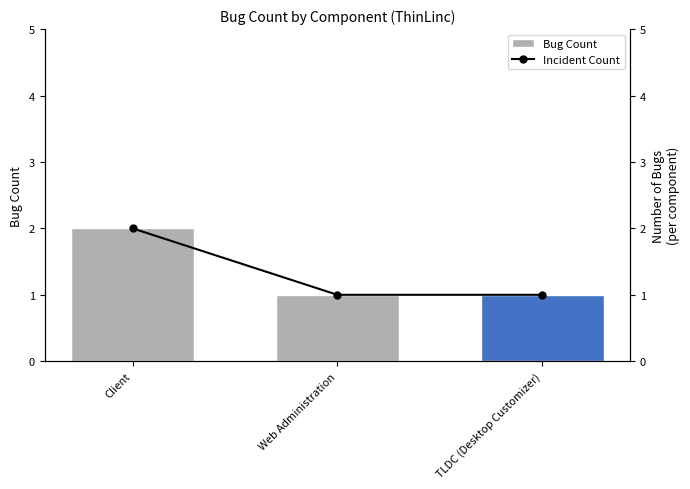

Count the Bug Count values in the range 1 to 2.

3